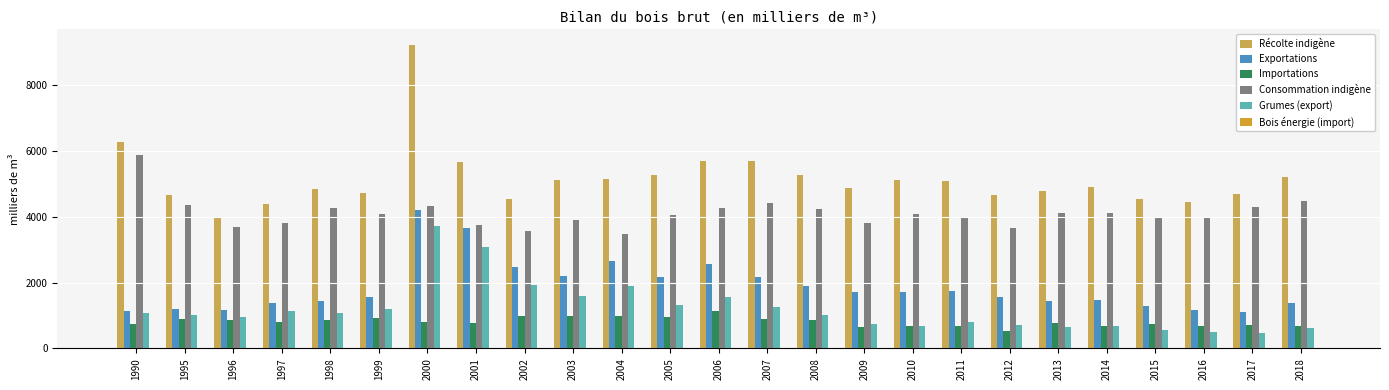

Reading left to right, transcribe all the data shown in this chart.

Récolte indigène: 1990=6262	1995=4678	1996=3995	1997=4383	1998=4845	1999=4737	2000=9238	2001=5662	2002=4557	2003=5121	2004=5160	2005=5285	2006=5702	2007=5691	2008=5263	2009=4880	2010=5129	2011=5075	2012=4658	2013=4778	2014=4913	2015=4552	2016=4459	2017=4688	2018=5198
Exportations: 1990=1146	1995=1202	1996=1180	1997=1392	1998=1431	1999=1562	2000=4211	2001=3672	2002=2479	2003=2204	2004=2671	2005=2174	2006=2568	2007=2161	2008=1892	2009=1716	2010=1716	2011=1749	2012=1551	2013=1438	2014=1471	2015=1293	2016=1165	2017=1117	2018=1380
Importations: 1990=750	1995=889	1996=877	1997=809	1998=854	1999=924	2000=795	2001=774	2002=978	2003=999	2004=997	2005=949	2006=1129	2007=889	2008=863	2009=644	2010=667	2011=676	2012=543	2013=772	2014=669	2015=741	2016=679	2017=714	2018=667
Consommation indigène: 1990=5866	1995=4365	1996=3692	1997=3800	1998=4268	1999=4099	2000=4322	2001=3764	2002=3556	2003=3914	2004=3486	2005=4060	2006=4263	2007=4419	2008=4234	2009=3808	2010=4079	2011=4003	2012=3651	2013=4113	2014=4111	2015=4001	2016=3973	2017=4285	2018=4485
Grumes (export): 1990=1089	1995=1005	1996=966	1997=1124	1998=1090	1999=1196	2000=3706	2001=3096	2002=1915	2003=1594	2004=1900	2005=1328	2006=1575	2007=1270	2008=1024	2009=756	2010=682	2011=817	2012=700	2013=658	2014=675	2015=559	2016=490	2017=454	2018=622
Bois énergie (import): 1990=5	1995=4	1996=5	1997=5	1998=5	1999=5	2000=6	2001=7	2002=6	2003=6	2004=7	2005=7	2006=8	2007=7	2008=8	2009=12	2010=11	2011=14	2012=13	2013=14	2014=15	2015=17	2016=15	2017=17	2018=15